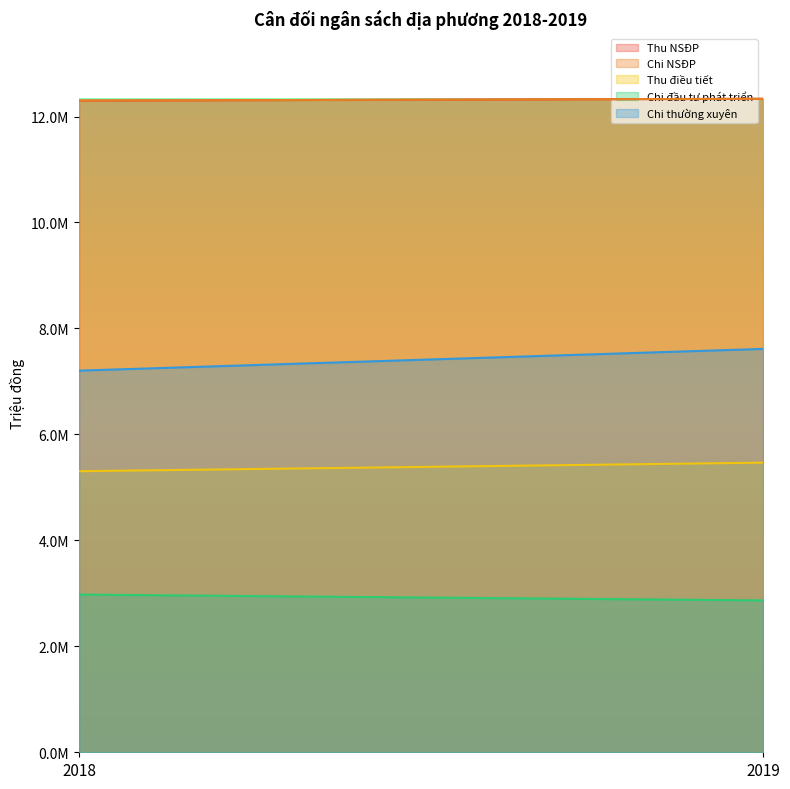

Rank the categories by Chi đầu tư phát triển value from lowest to highest.

2019, 2018